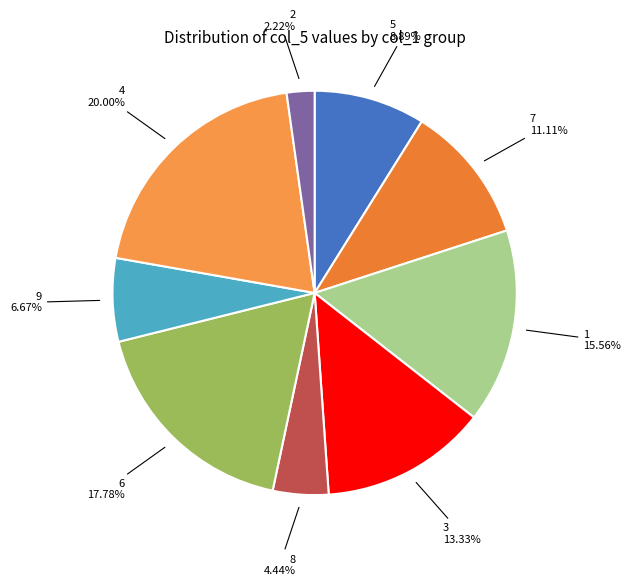

How many segments does this pie chart have?

9